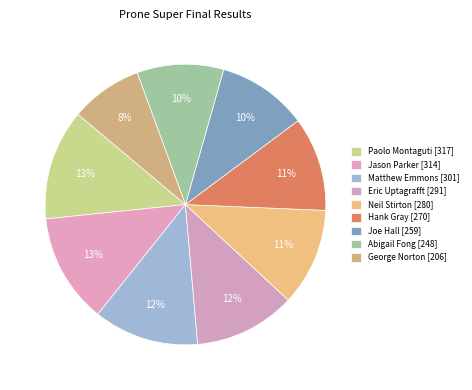

How many segments does this pie chart have?

9